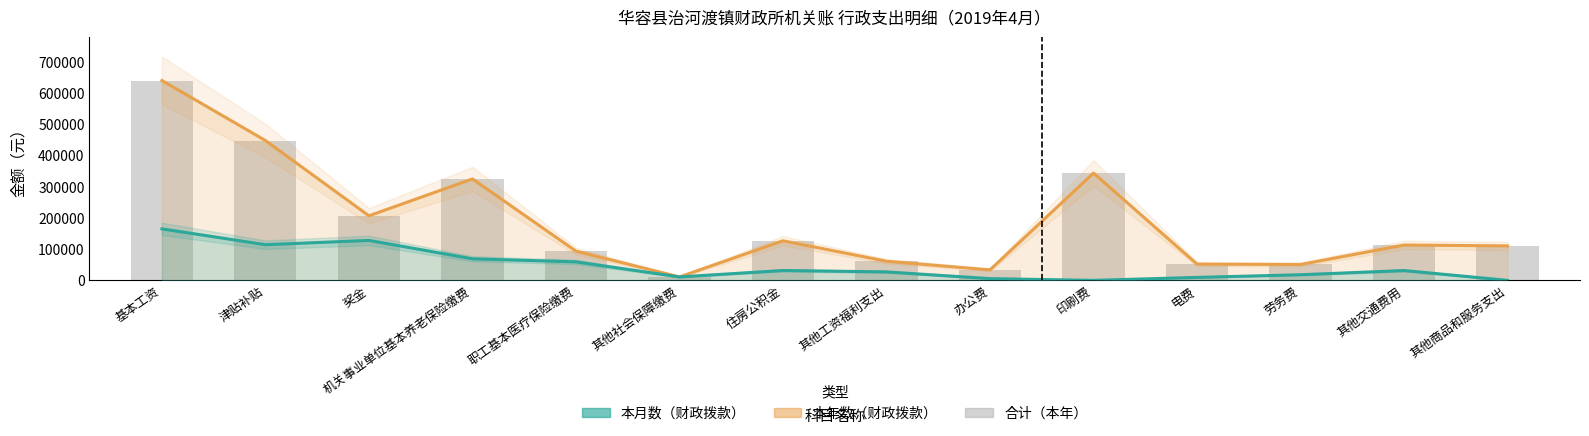

How many data points in 本年数 are above 113243?

6